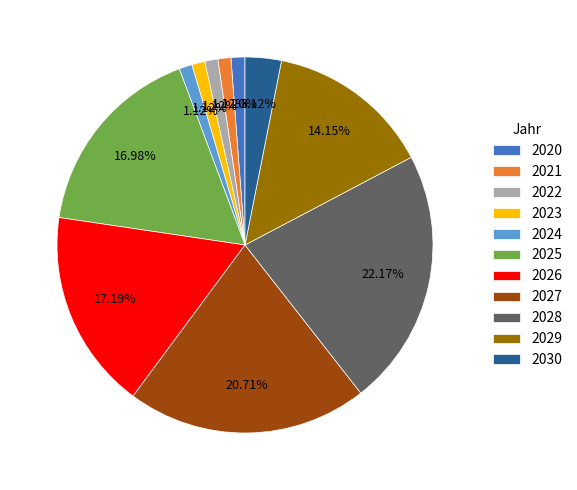

Is 2025 the majority of the pie?

No